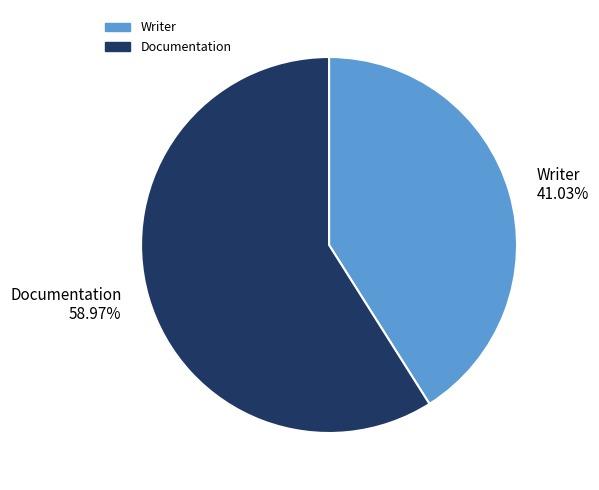

Which category accounts for the majority?

Documentation